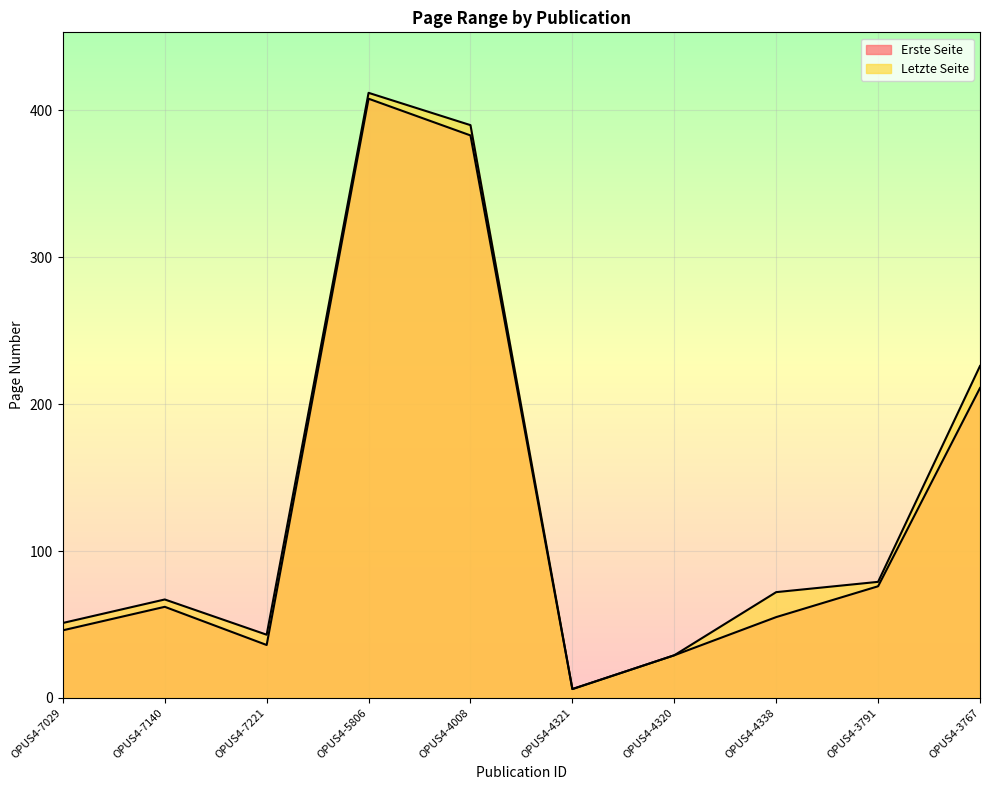

True or false: Erste Seite and Letzte Seite intersect in this chart.

False